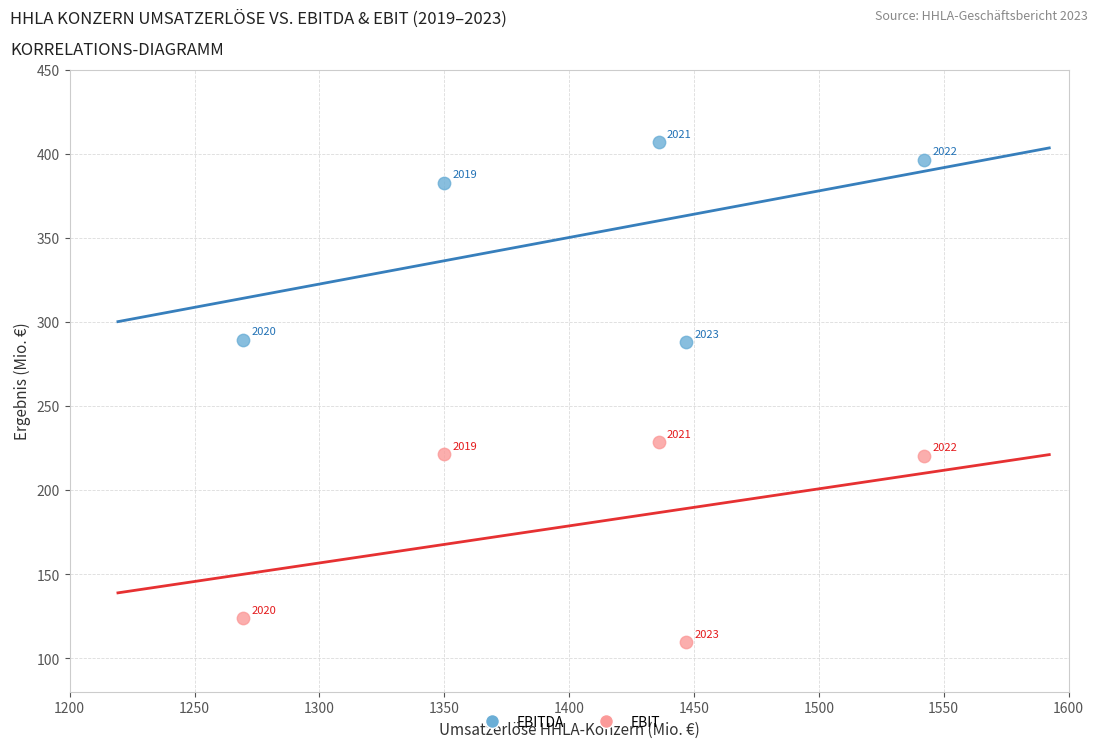

Across all data points, what is the range of X values (max minus min)?

273.0